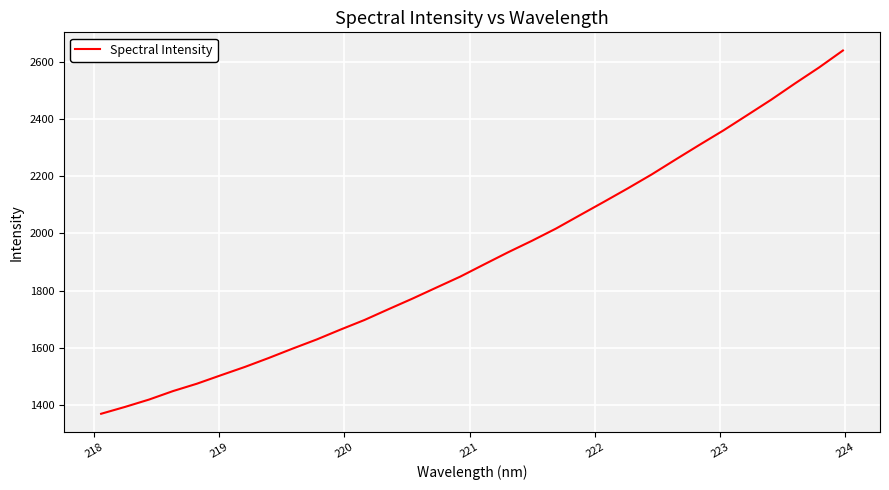

What is the difference between the maximum and minimum values?

1271.1